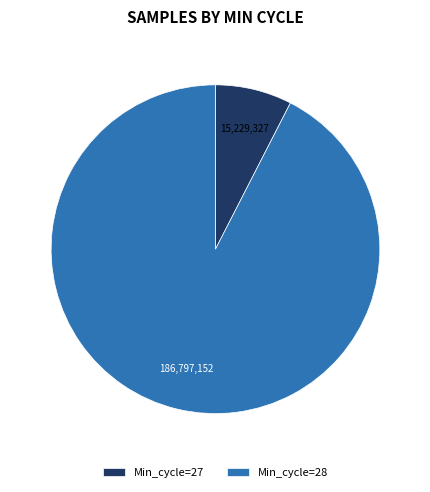

Is it true that Min_cycle=27 is 19% of the pie?

False